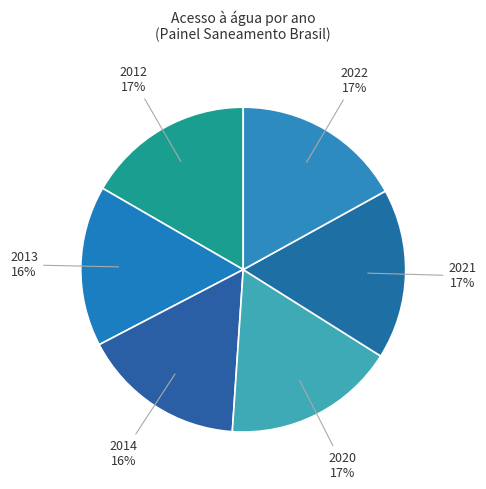

How many segments does this pie chart have?

6